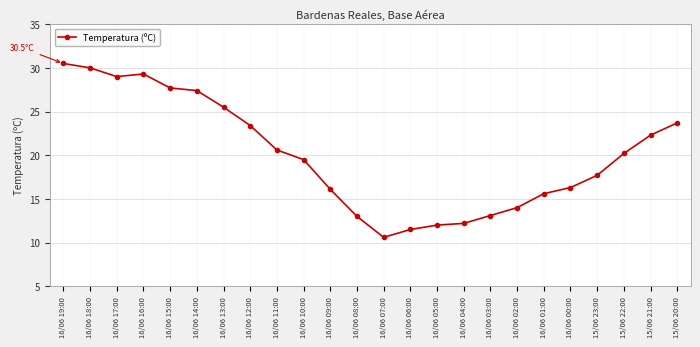

What is the sum of all values?

481.2